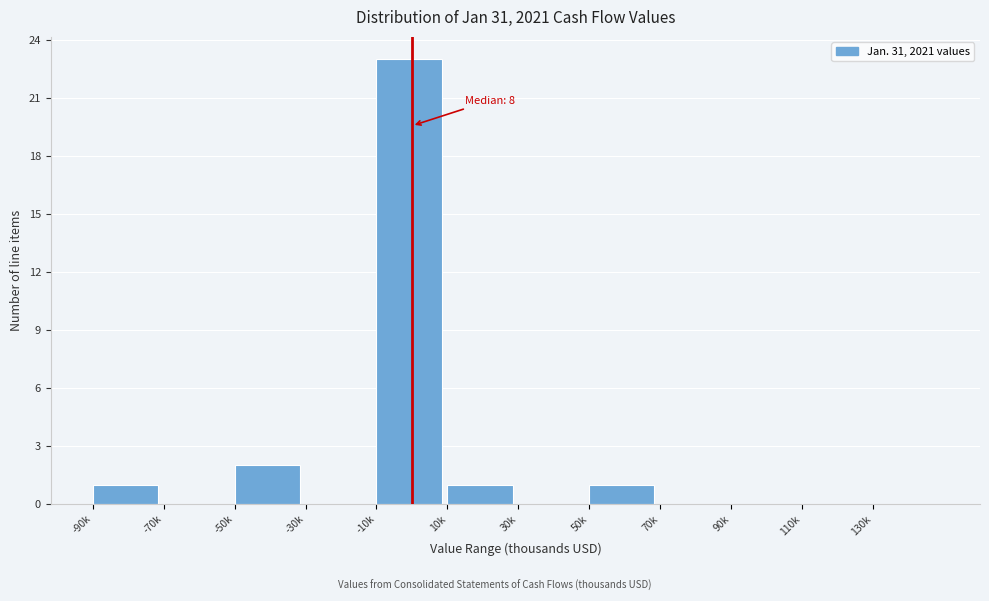

Reading left to right, list all the values displayed in this chart.

-90k=1	-70k=0	-50k=2	-30k=0	-10k=23	10k=1	30k=0	50k=1	70k=0	90k=0	110k=0	130k=0